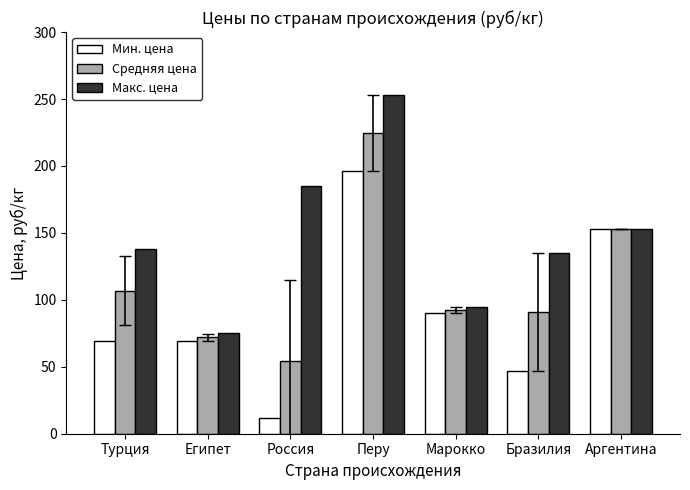

Reading left to right, extract all data points from this chart.

Мин. цена: Турция=69.0	Египет=69.0	Россия=11.9	Перу=196.3	Марокко=90.0	Бразилия=47.0	Аргентина=153.0
Средняя цена: Турция=106.9	Египет=72.0	Россия=54.2	Перу=224.7	Марокко=92.5	Бразилия=91.0	Аргентина=153.0
Макс. цена: Турция=138.0	Египет=75.0	Россия=185.0	Перу=253.0	Марокко=95.0	Бразилия=135.0	Аргентина=153.0